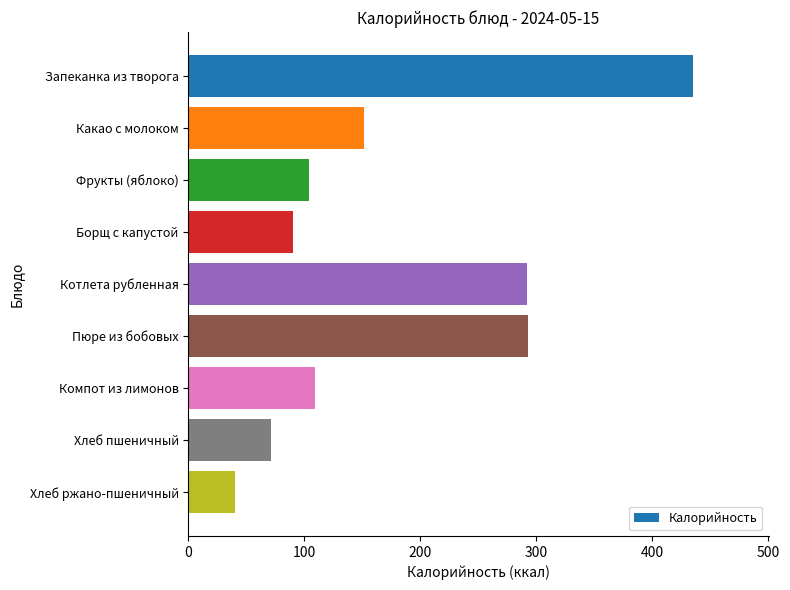

What is the label of the 7th bar from the bottom?

Фрукты (яблоко)